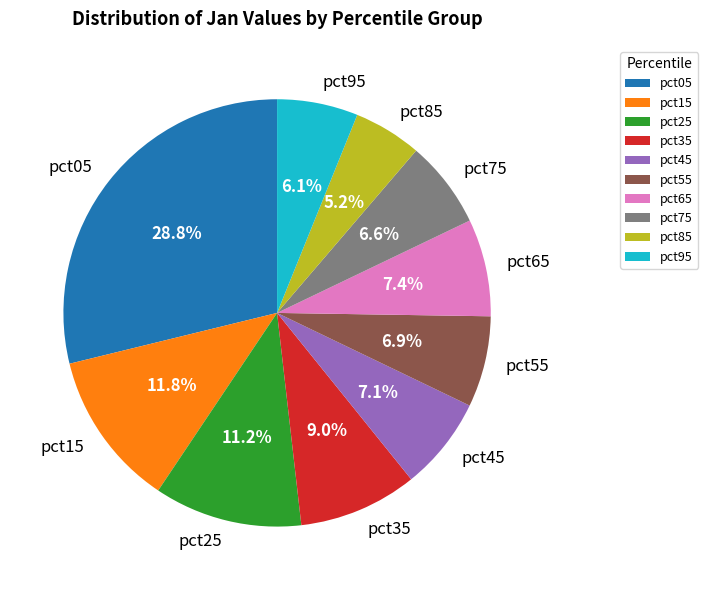

To the nearest percent, what percentage of the pie is pct15?

12%